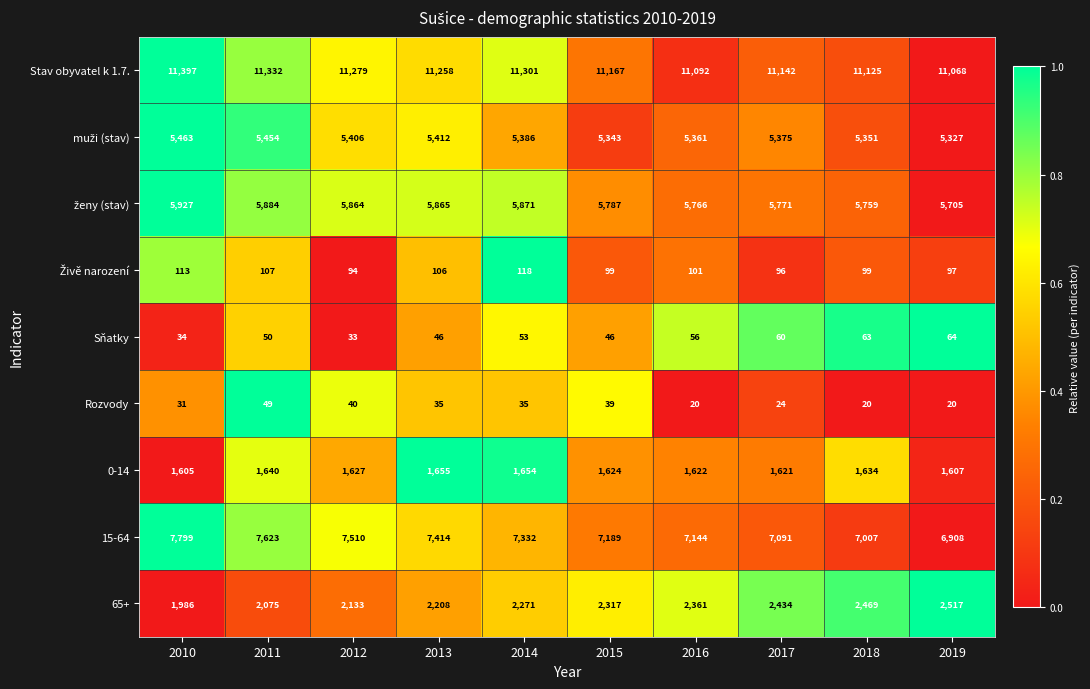

Which series has the widest spread of values?

15-64